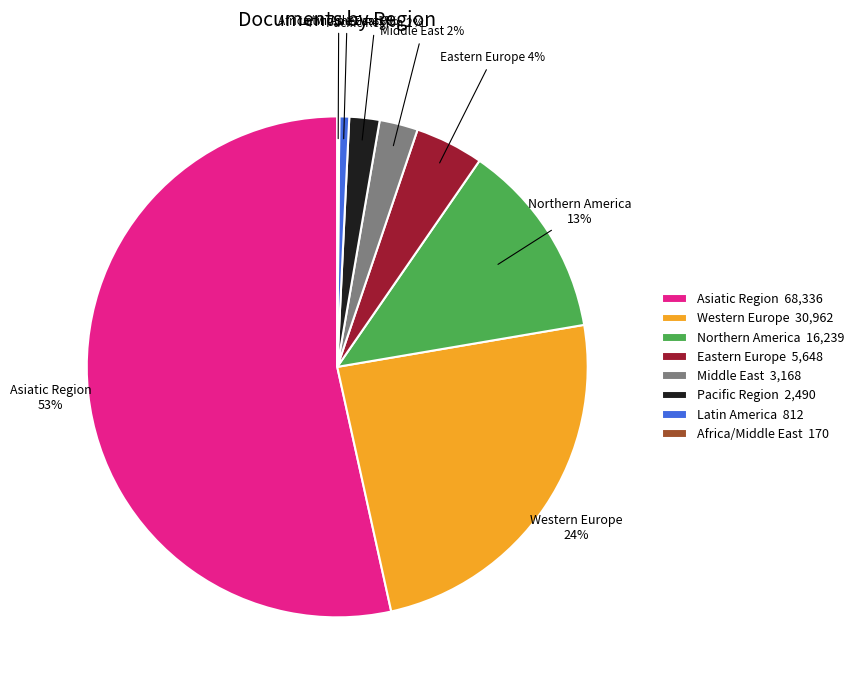

Do Eastern Europe 5,648 and Middle East 3,168 together represent more than half of the pie?

No